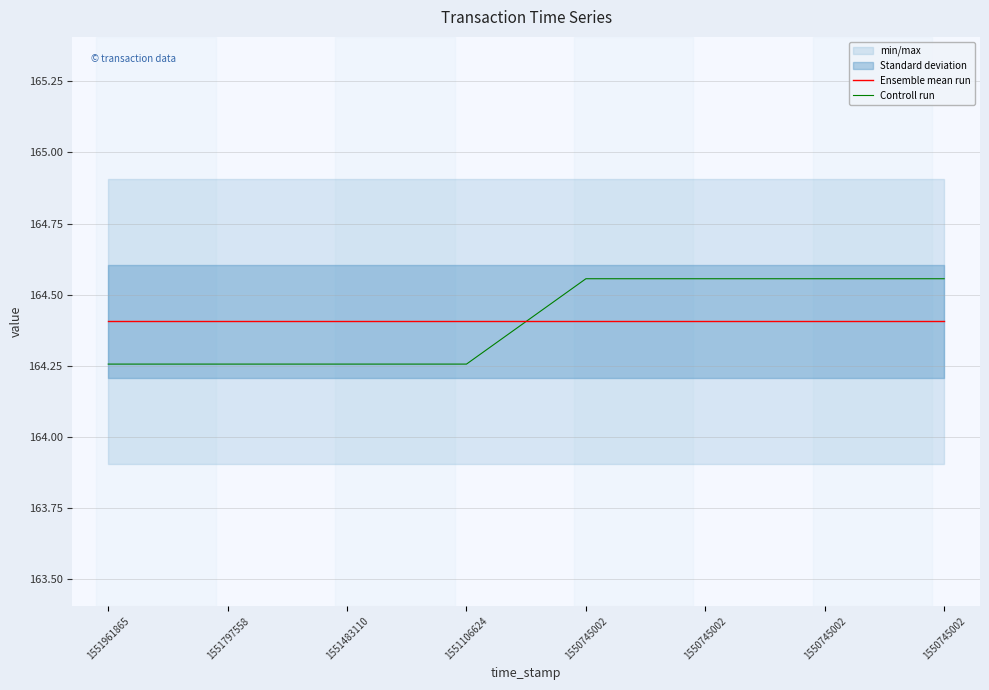

Between which two adjacent categories do Ensemble mean run and Controll run first intersect?

1551106624 and 1550745002